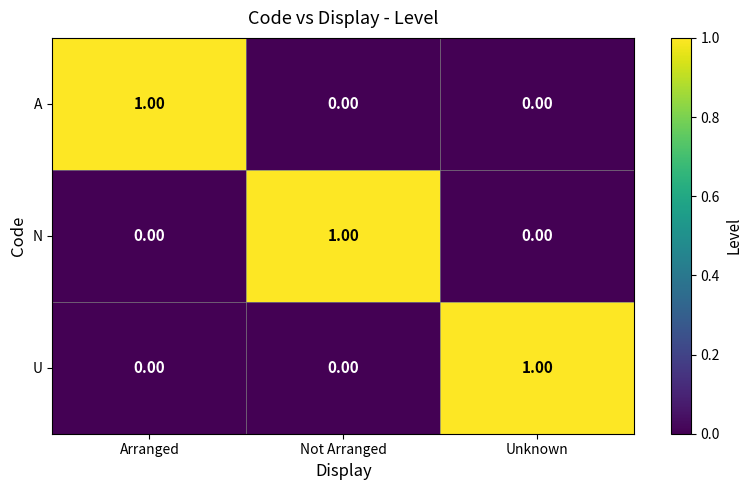

At which label does U reach its peak?

Unknown